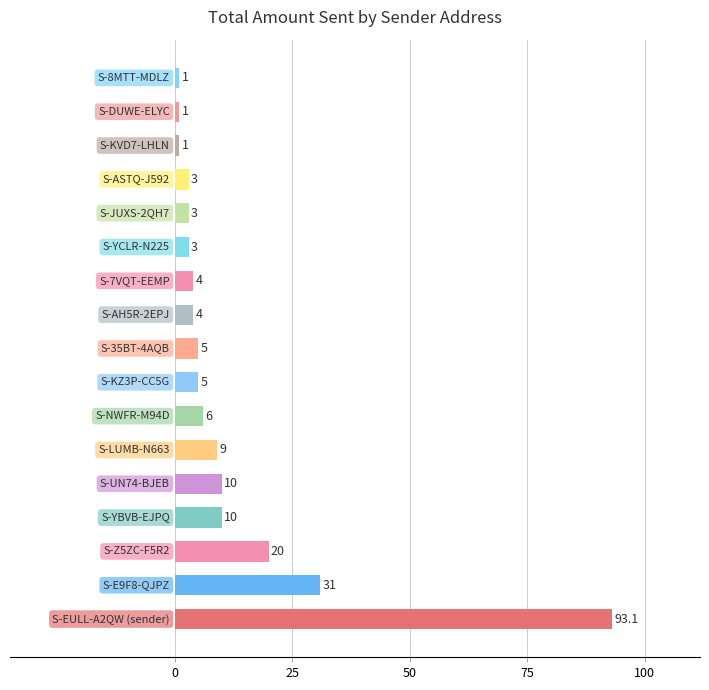

What is the sum of all values?

209.1